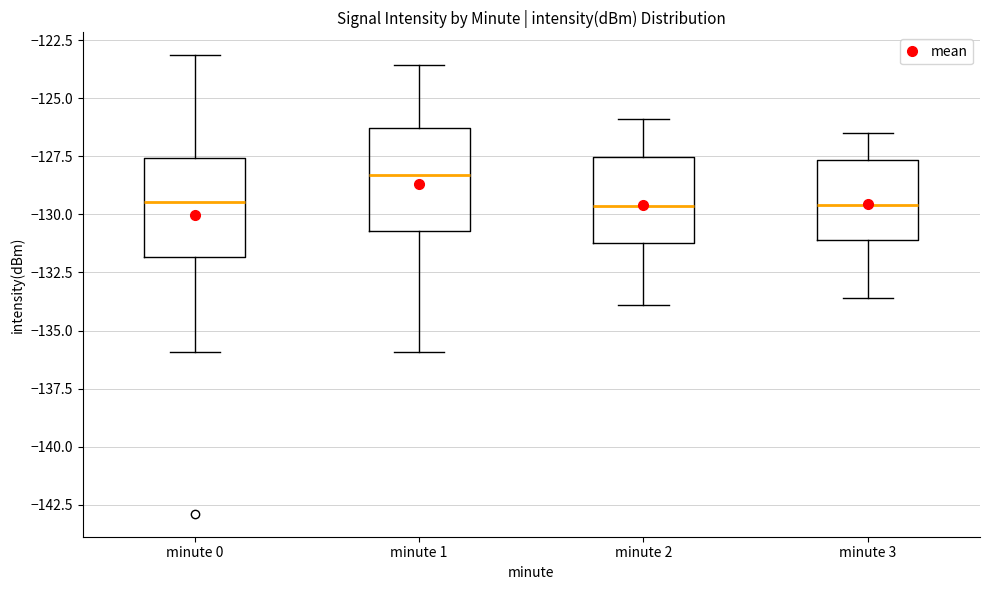

Reading left to right, read every box against the y-axis: the position of its median line, the range the box covers, and the ends of its whiskers. The values are not printed on the chart, so give them approximately, as read against the axis.

minute 0: median -129.5, box -132.0 to -127.5, whiskers -136.0 to -123.0
minute 1: median -128.5, box -130.5 to -126.5, whiskers -136.0 to -123.5
minute 2: median -129.5, box -131.0 to -127.5, whiskers -134.0 to -126.0
minute 3: median -129.5, box -131.0 to -127.5, whiskers -133.5 to -126.5